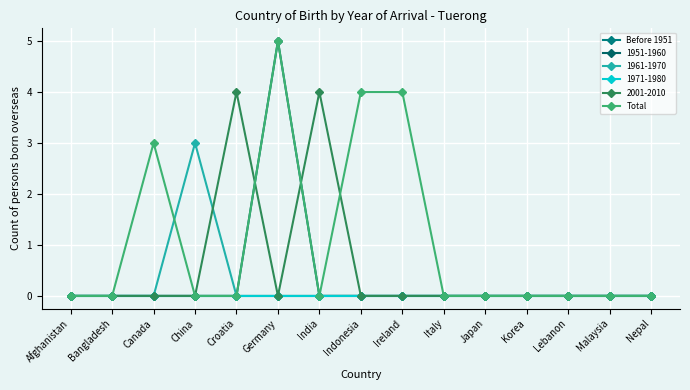

Between Germany and Japan, which series saw the biggest shift?

Total